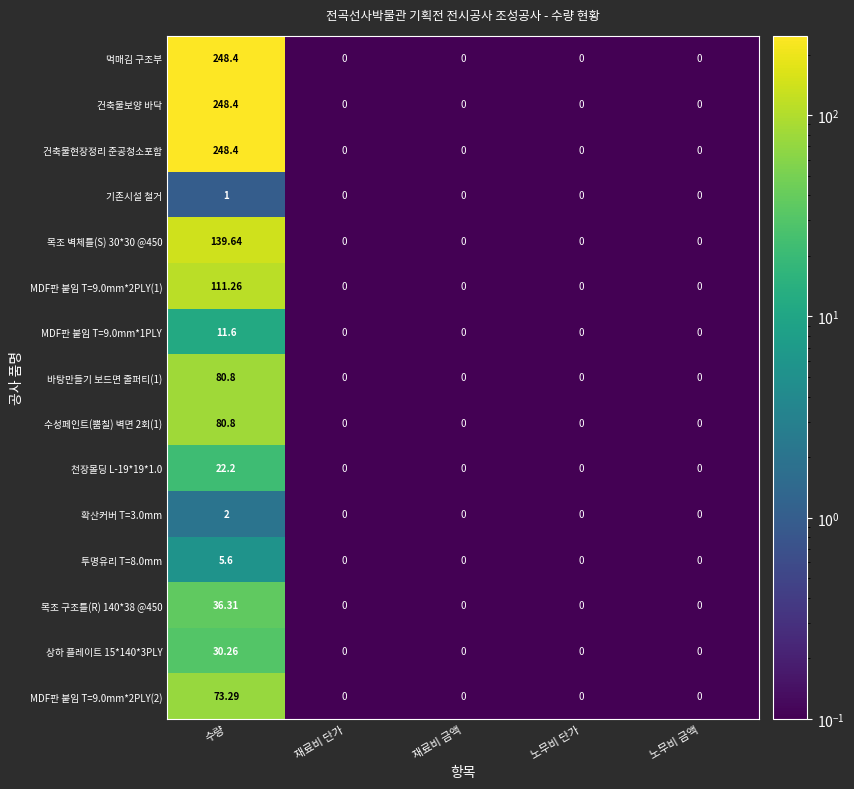

At which category is the sum across all series the highest?

수량